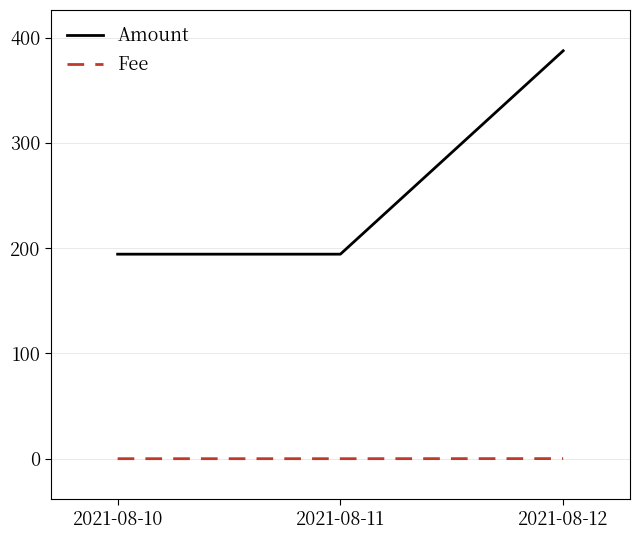

What is the difference between the highest and lowest values at 2021-08-12?

387.4